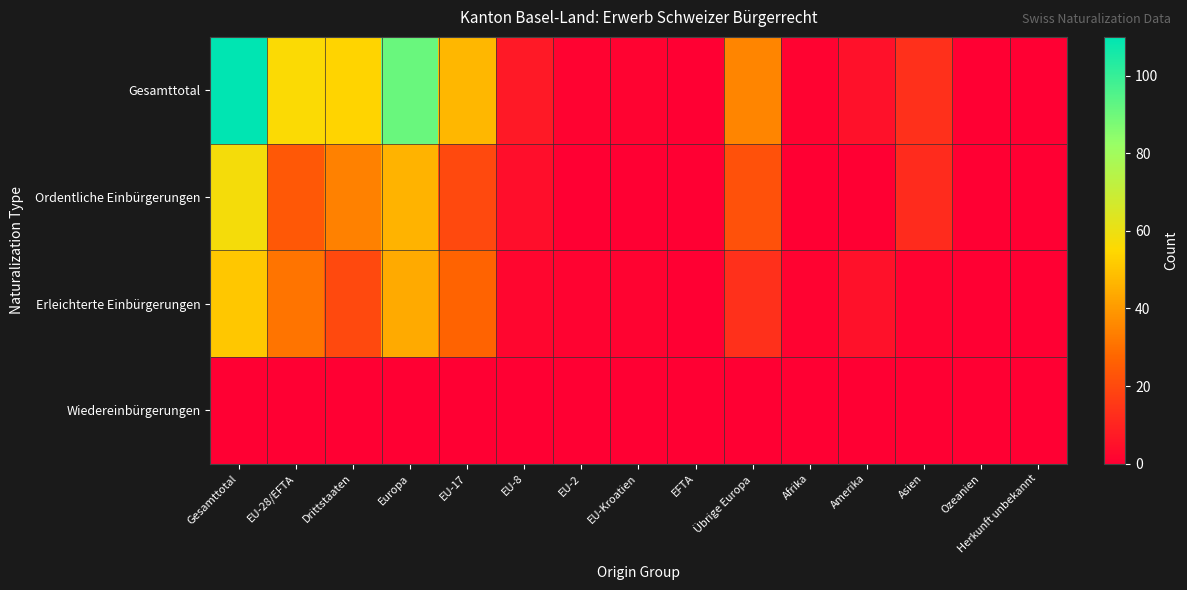

Reading left to right, extract all data points from this chart.

Gesamttotal: Gesamttotal=110	EU-28/EFTA=56	Drittstaaten=54	Europa=91	EU-17=47	EU-8=7	EU-2=1	EU-Kroatien=1	EFTA=0	Übrige Europa=35	Afrika=1	Amerika=5	Asien=13	Ozeanien=0	Herkunft unbekannt=0
Ordentliche Einbürgerungen: Gesamttotal=58	EU-28/EFTA=24	Drittstaaten=34	Europa=46	EU-17=20	EU-8=4	EU-2=0	EU-Kroatien=0	EFTA=0	Übrige Europa=22	Afrika=0	Amerika=0	Asien=12	Ozeanien=0	Herkunft unbekannt=0
Erleichterte Einbürgerungen: Gesamttotal=51	EU-28/EFTA=31	Drittstaaten=20	Europa=44	EU-17=27	EU-8=2	EU-2=1	EU-Kroatien=1	EFTA=0	Übrige Europa=13	Afrika=1	Amerika=5	Asien=1	Ozeanien=0	Herkunft unbekannt=0
Wiedereinbürgerungen: Gesamttotal=0	EU-28/EFTA=0	Drittstaaten=0	Europa=0	EU-17=0	EU-8=0	EU-2=0	EU-Kroatien=0	EFTA=0	Übrige Europa=0	Afrika=0	Amerika=0	Asien=0	Ozeanien=0	Herkunft unbekannt=0